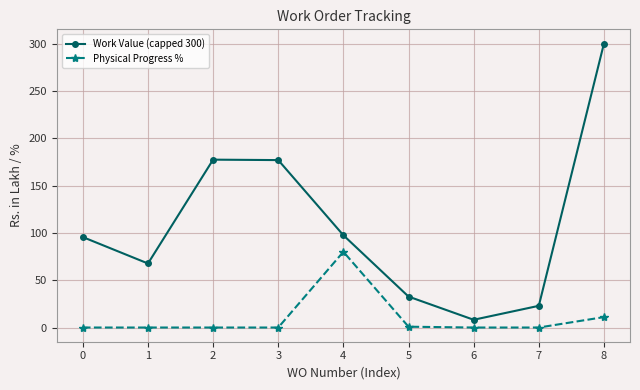

The value of Work Value (capped 300) at 7 is 36.8. True or false?

False